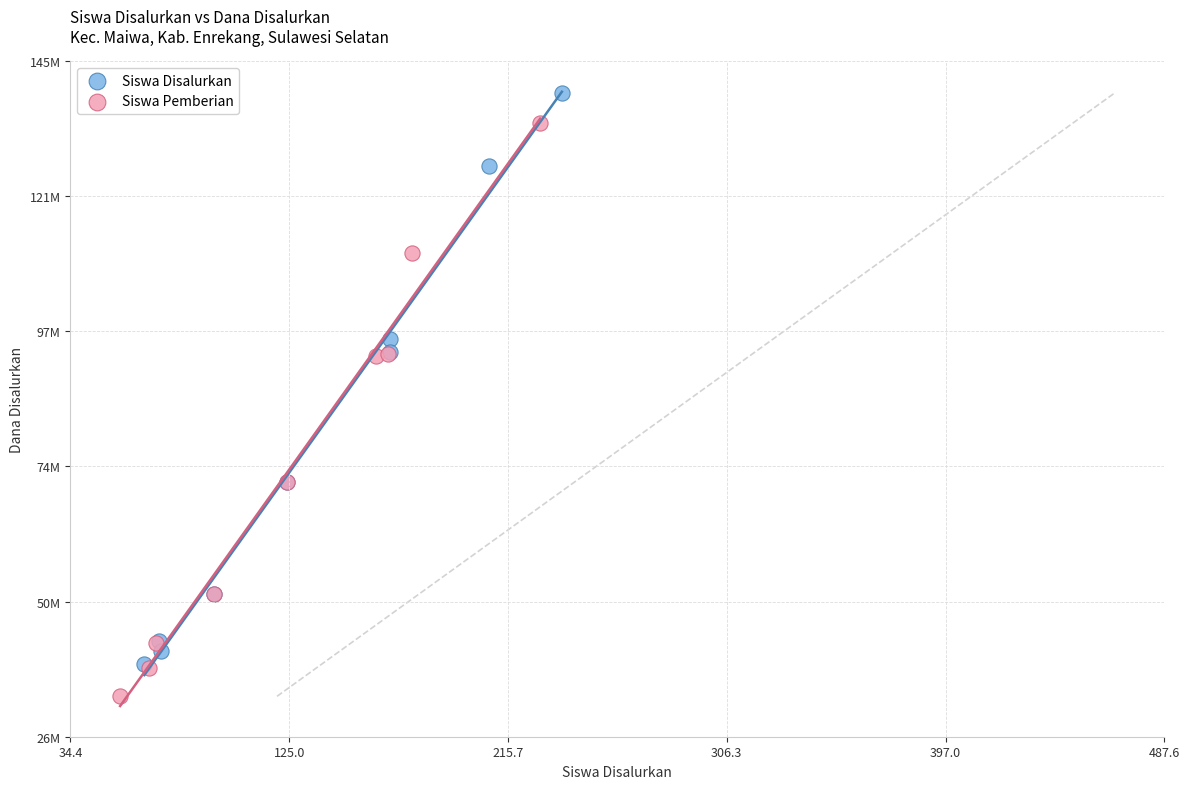

What are all the series names shown in the legend?

Siswa Disalurkan, Siswa Pemberian